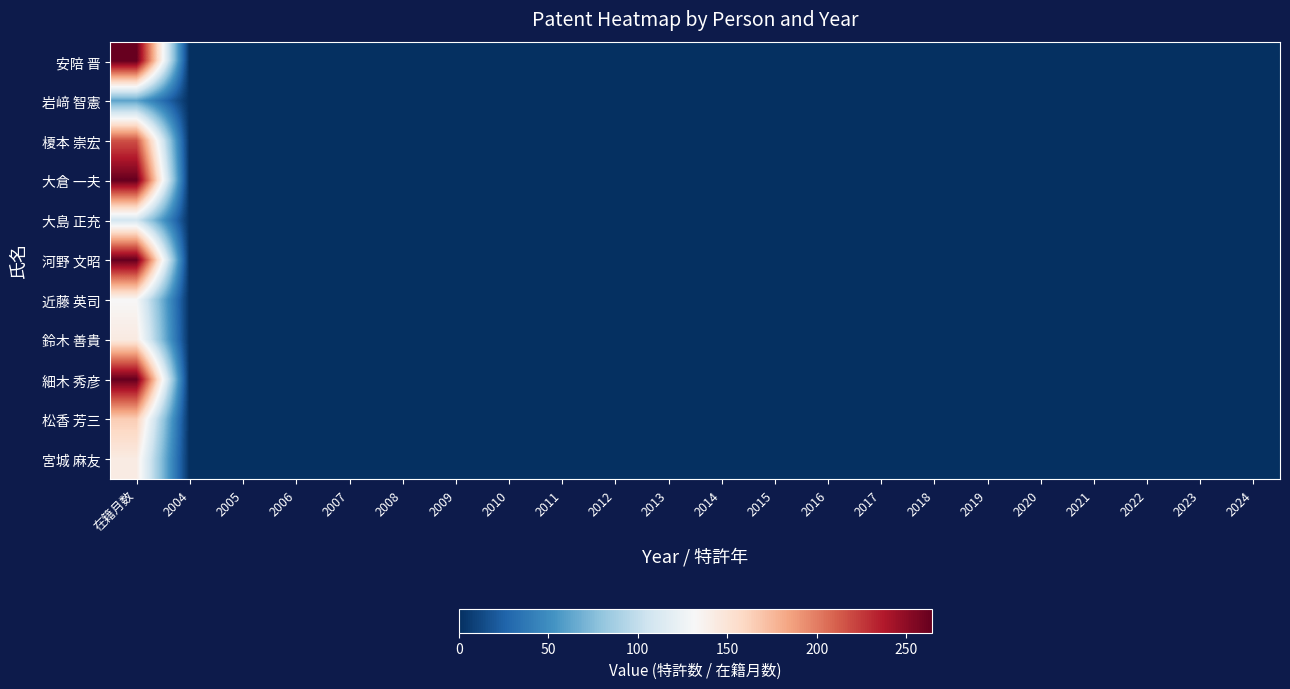

Rank the series by their maximum value, from highest to lowest.

安陪 晋, 大倉 一夫, 河野 文昭, 細木 秀彦, 榎本 崇宏, 松香 芳三, 鈴木 善貴, 宮城 麻友, 近藤 英司, 大島 正充, 岩﨑 智憲